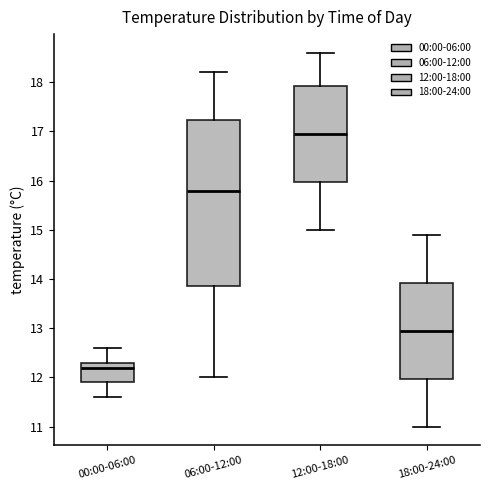

Reading left to right, read every box against the y-axis: the position of its median line, the range the box covers, and the ends of its whiskers. The values are not printed on the chart, so give them approximately, as read against the axis.

00:00-06:00: median 12.2, box 11.9 to 12.3, whiskers 11.6 to 12.6
06:00-12:00: median 15.8, box 13.9 to 17.2, whiskers 12.0 to 18.2
12:00-18:00: median 17.0, box 16.0 to 17.9, whiskers 15.0 to 18.6
18:00-24:00: median 13.0, box 12.0 to 13.9, whiskers 11.0 to 14.9